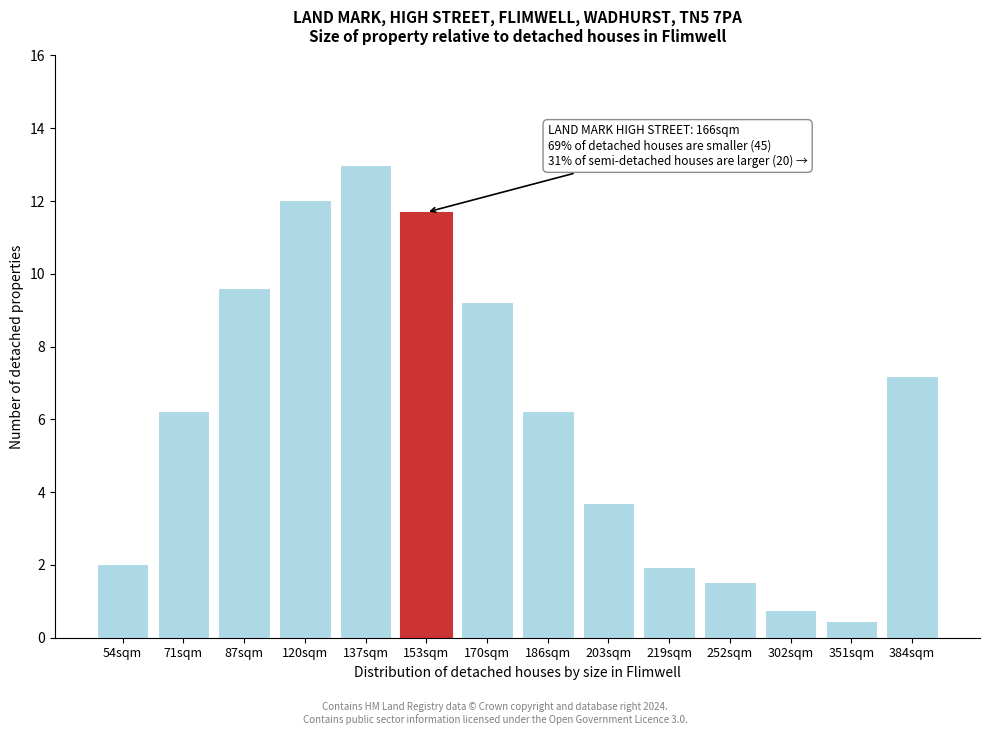

Reading right to left, what are all the values shown in this chart?

384sqm=7.2	351sqm=0.5	302sqm=0.8	252sqm=1.5	219sqm=1.9	203sqm=3.7	186sqm=6.2	170sqm=9.2	153sqm=11.7	137sqm=13.0	120sqm=12.0	87sqm=9.6	71sqm=6.2	54sqm=2.0